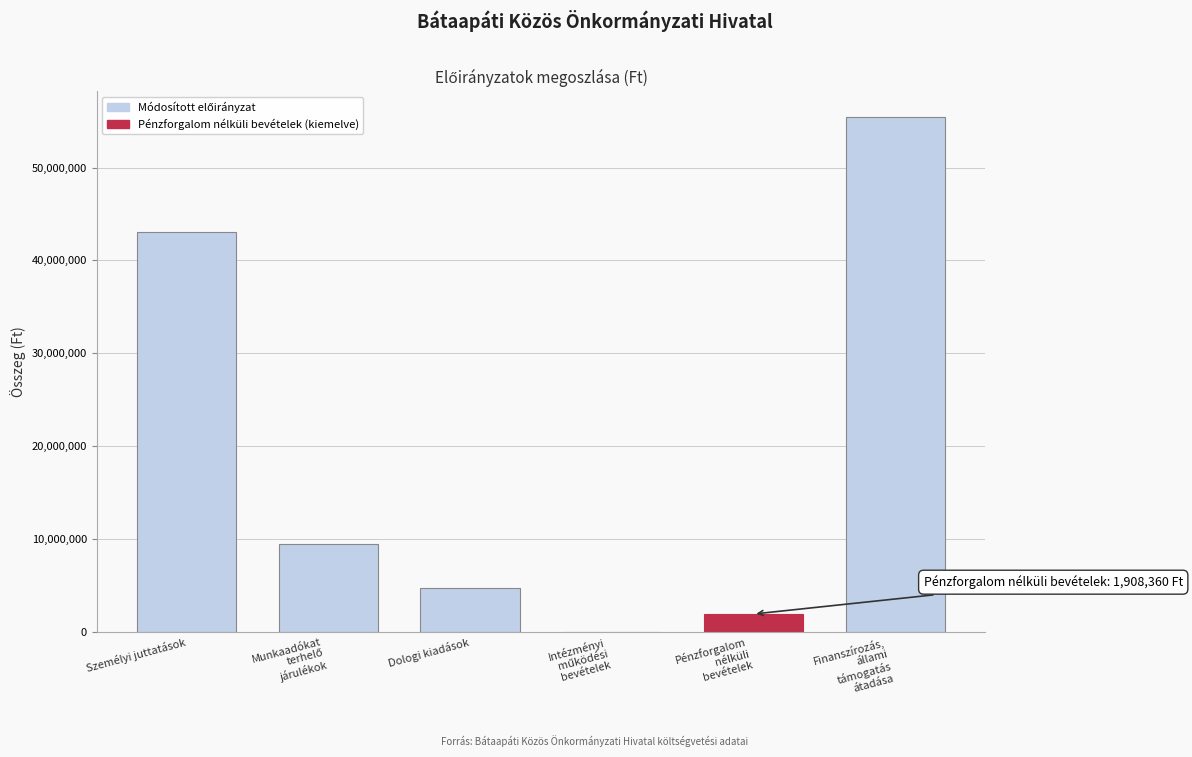

Which has a higher value, Dologi kiadások or Személyi juttatások?

Személyi juttatások